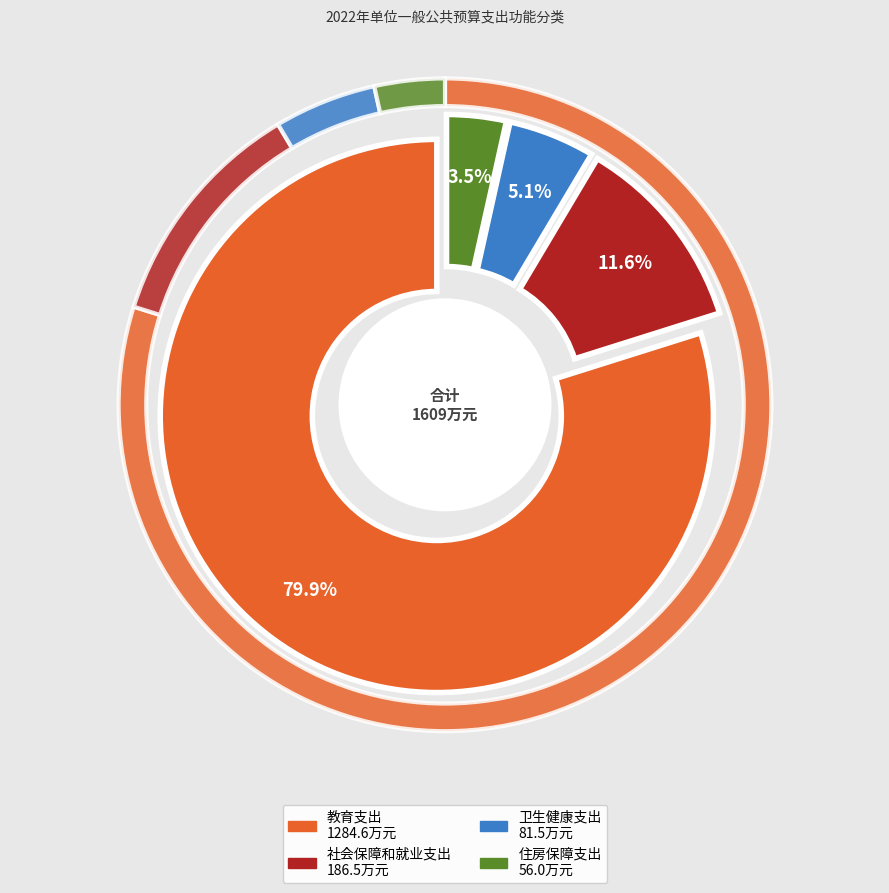

How many segments does this pie chart have?

4